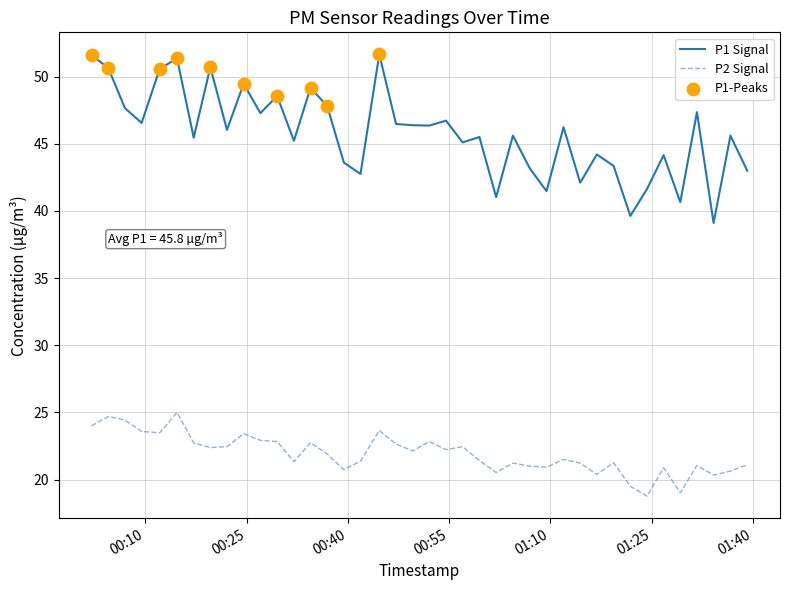

At how many categories does at least one series exceed 29?

40